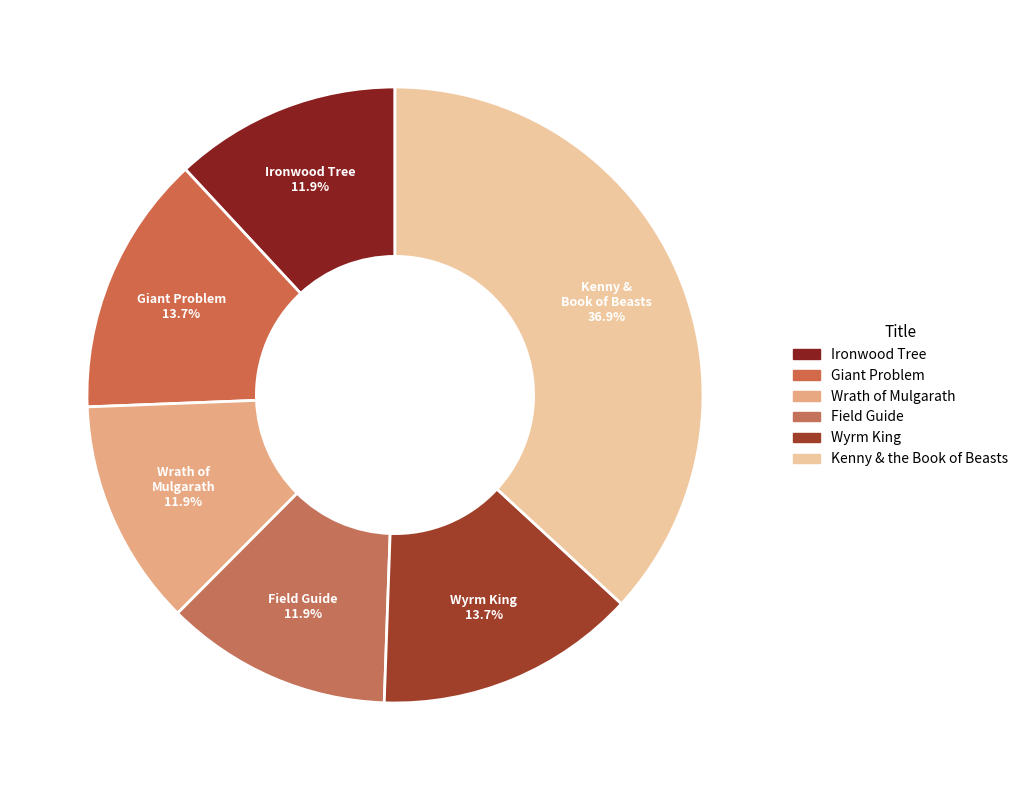

Does any single category account for the majority?

No